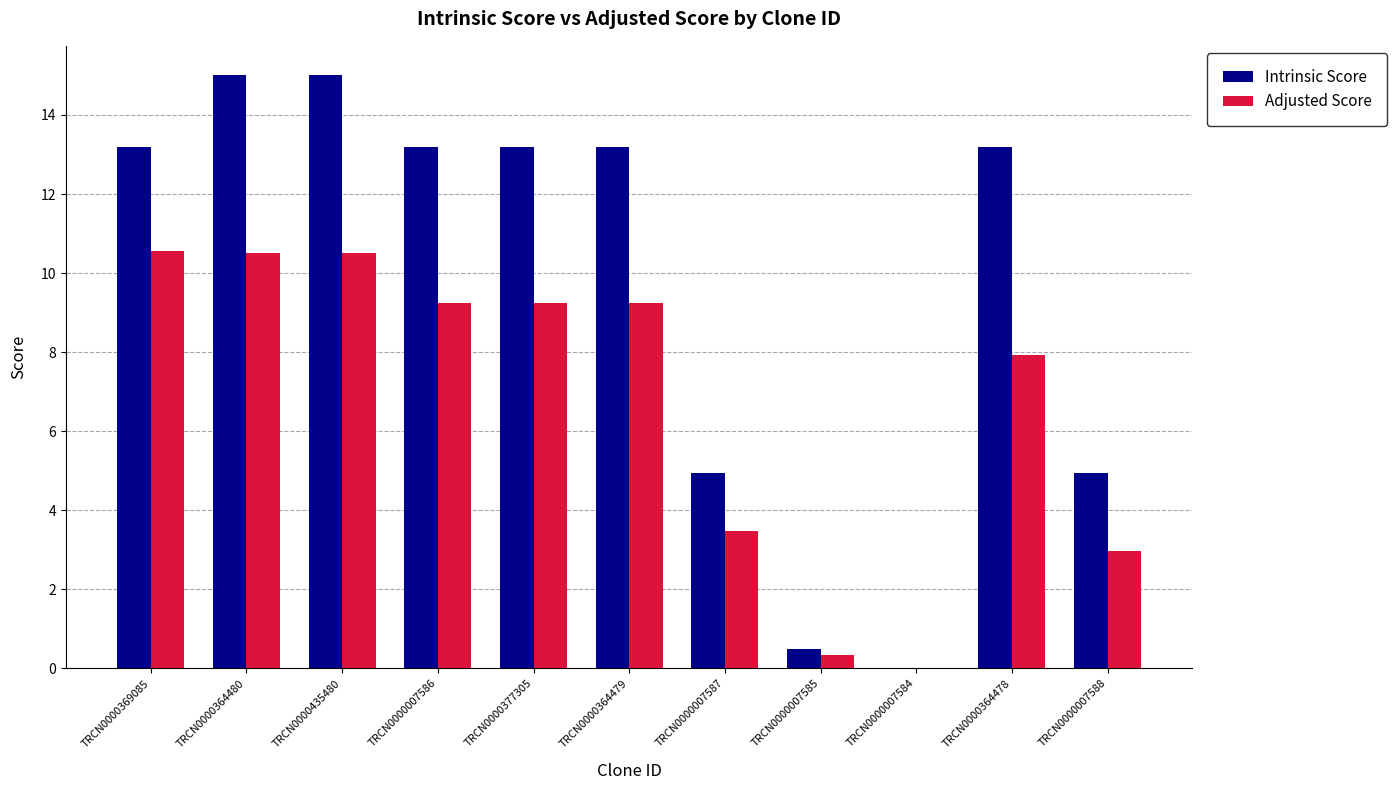

Where does the Adjusted Score series first go above 9?

TRCN0000369085